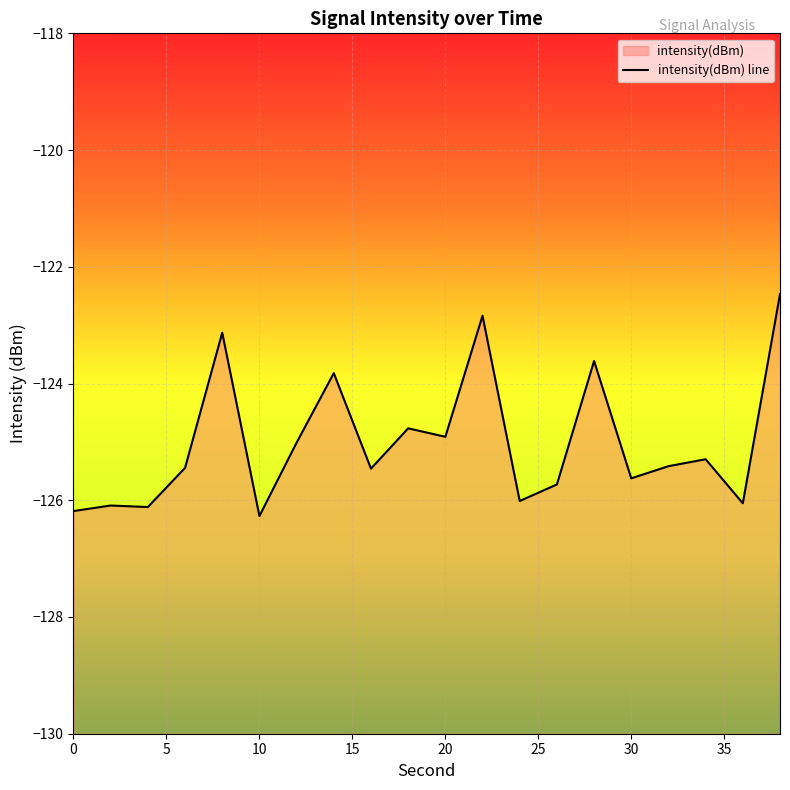

At which category does the data reach its first local valley?

4